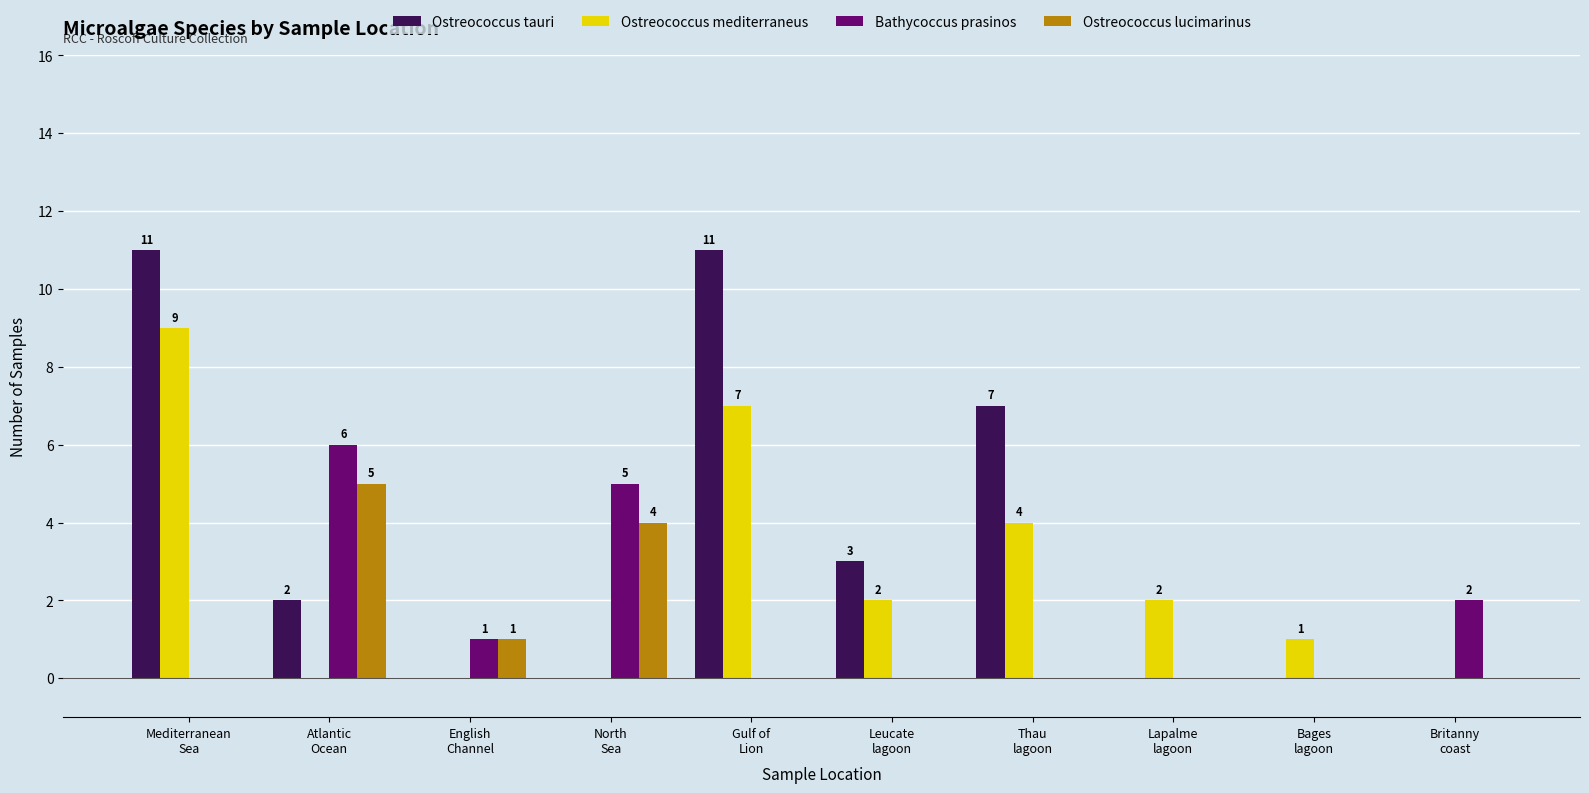

What is the greatest value displayed?

11